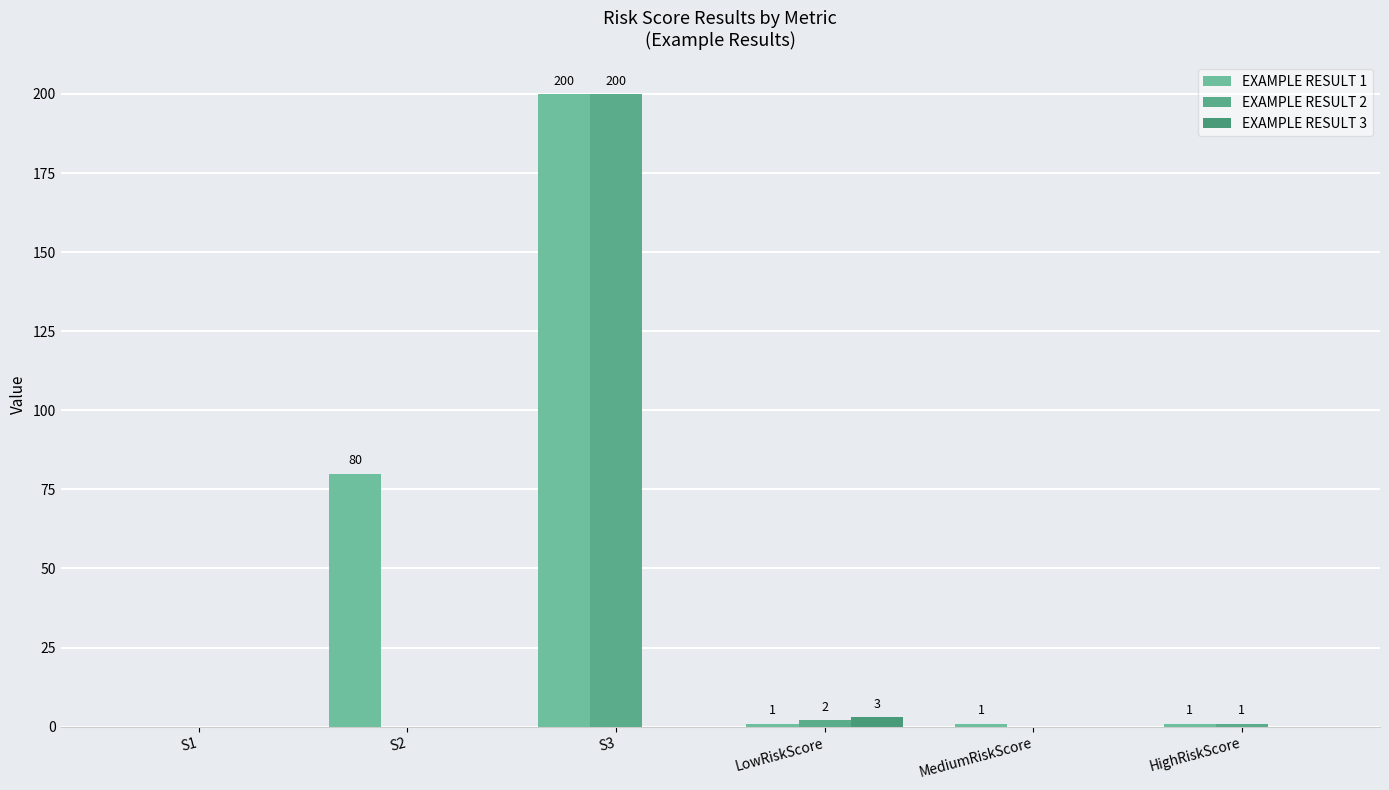

What is the difference between the maximum and minimum values in the EXAMPLE RESULT 2 series?

200